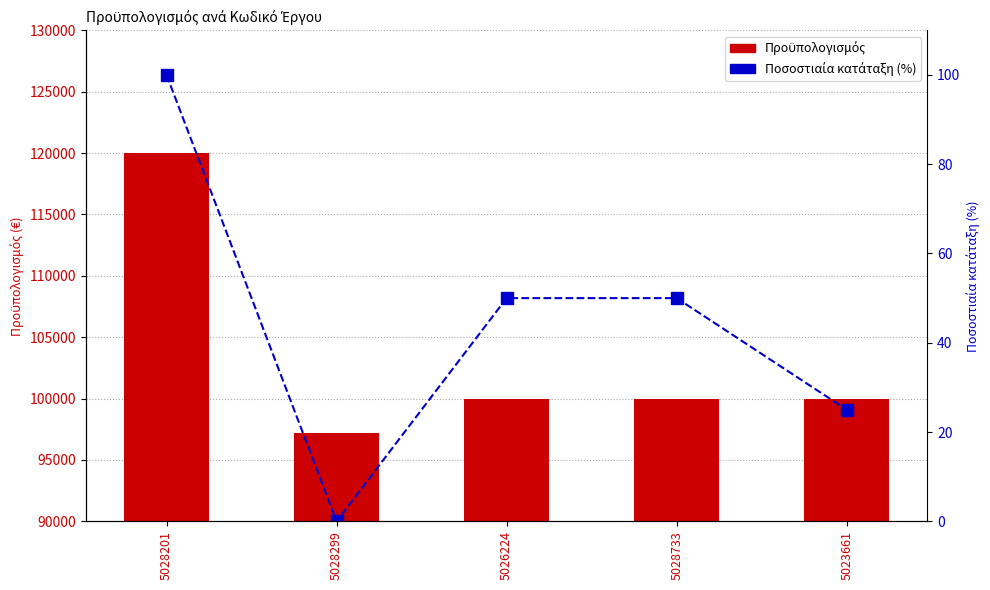

What is the total value across all series at 5028299?

97200.0